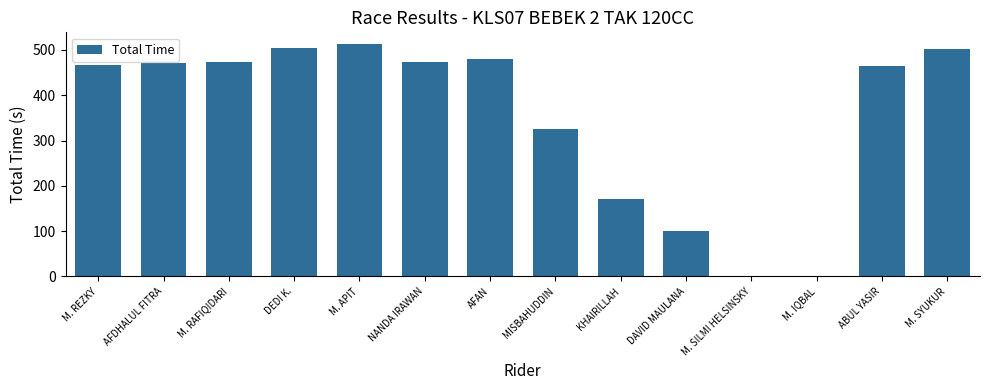

Are the bars horizontal?

No